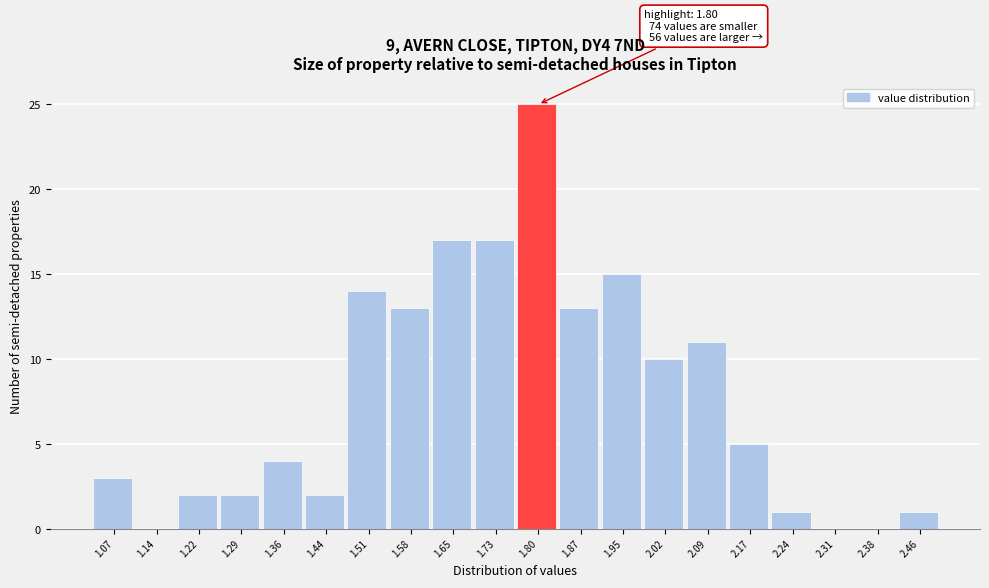

Reading left to right, extract all data points from this chart.

1.07=3	1.14=0	1.22=2	1.29=2	1.36=4	1.44=2	1.51=14	1.58=13	1.65=17	1.73=17	1.80=25	1.87=13	1.95=15	2.02=10	2.09=11	2.17=5	2.24=1	2.31=0	2.38=0	2.46=1